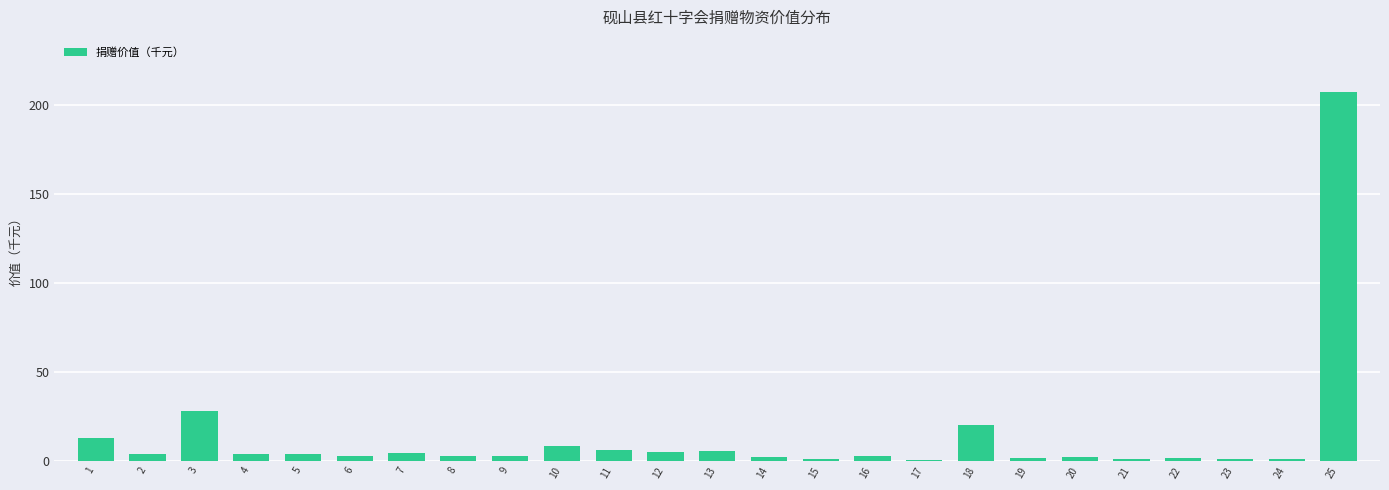

What is the greatest value displayed?

207.4